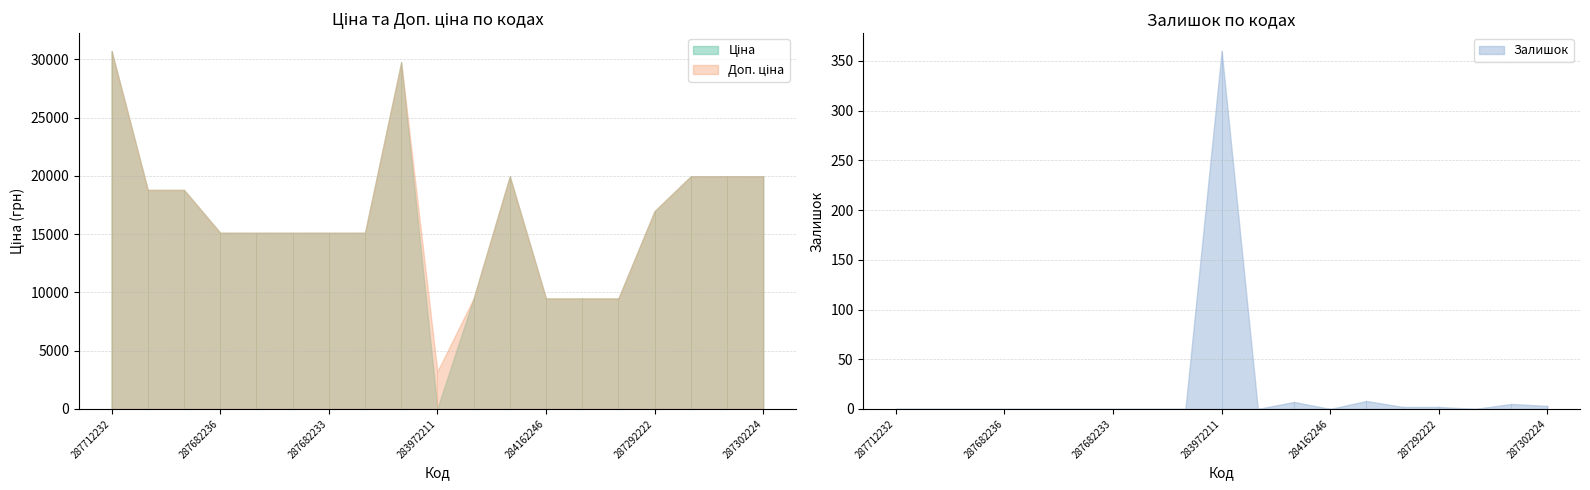

Does the chart have visible grid lines?

Yes